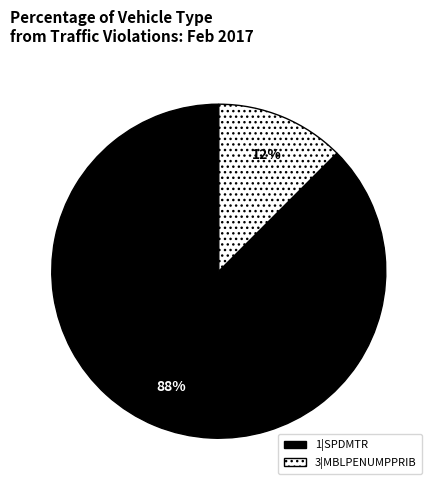

Between 1|SPDMTR and 3|MBLPENUMPPRIB, which is larger?

1|SPDMTR